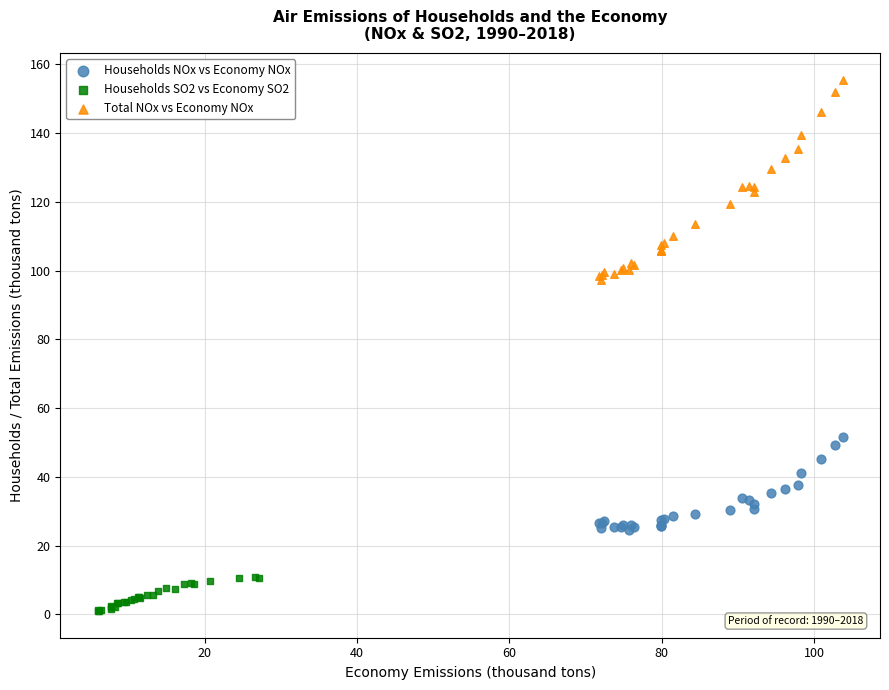

Which series has the widest spread of Y values?

Total NOx vs Economy NOx